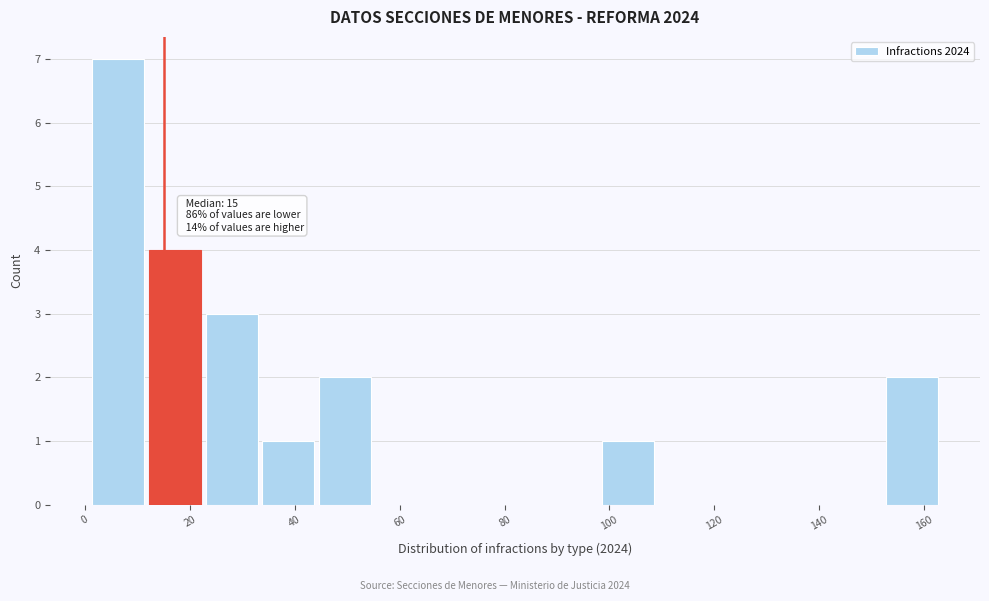

Which range on the x-axis has the tallest bar?

1.0 to 11.8